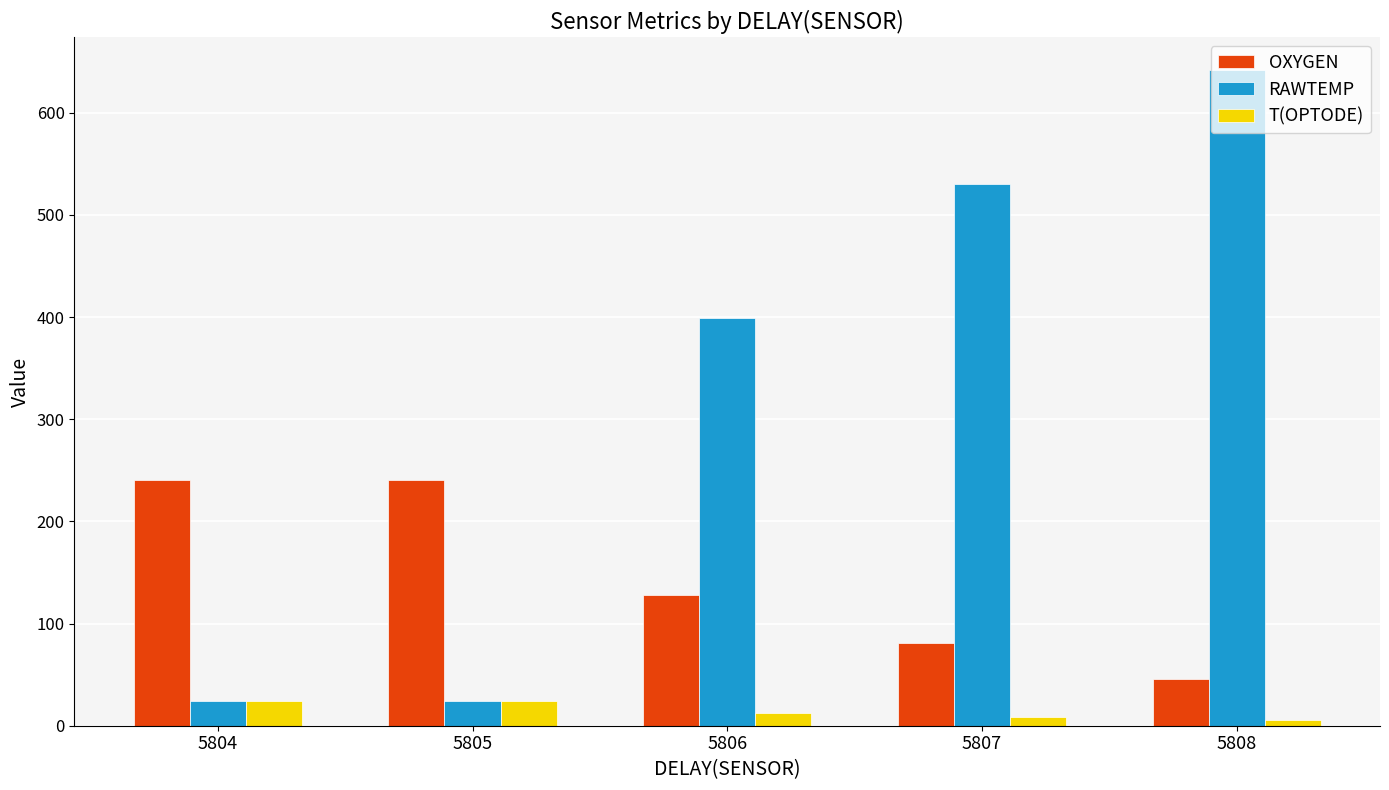

What is the maximum value for OXYGEN?

240.6